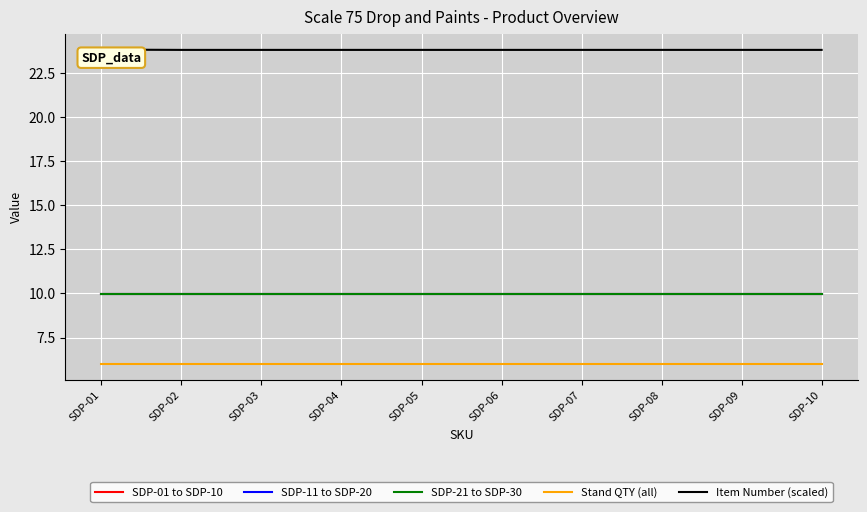

True or false: SDP-01 to SDP-10 and Stand QTY (all) intersect in this chart.

False